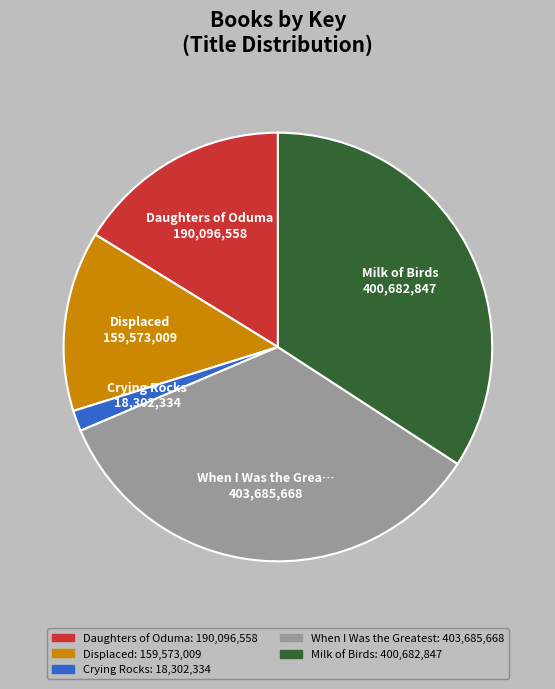

Is there any slice that represents more than half of the pie?

No